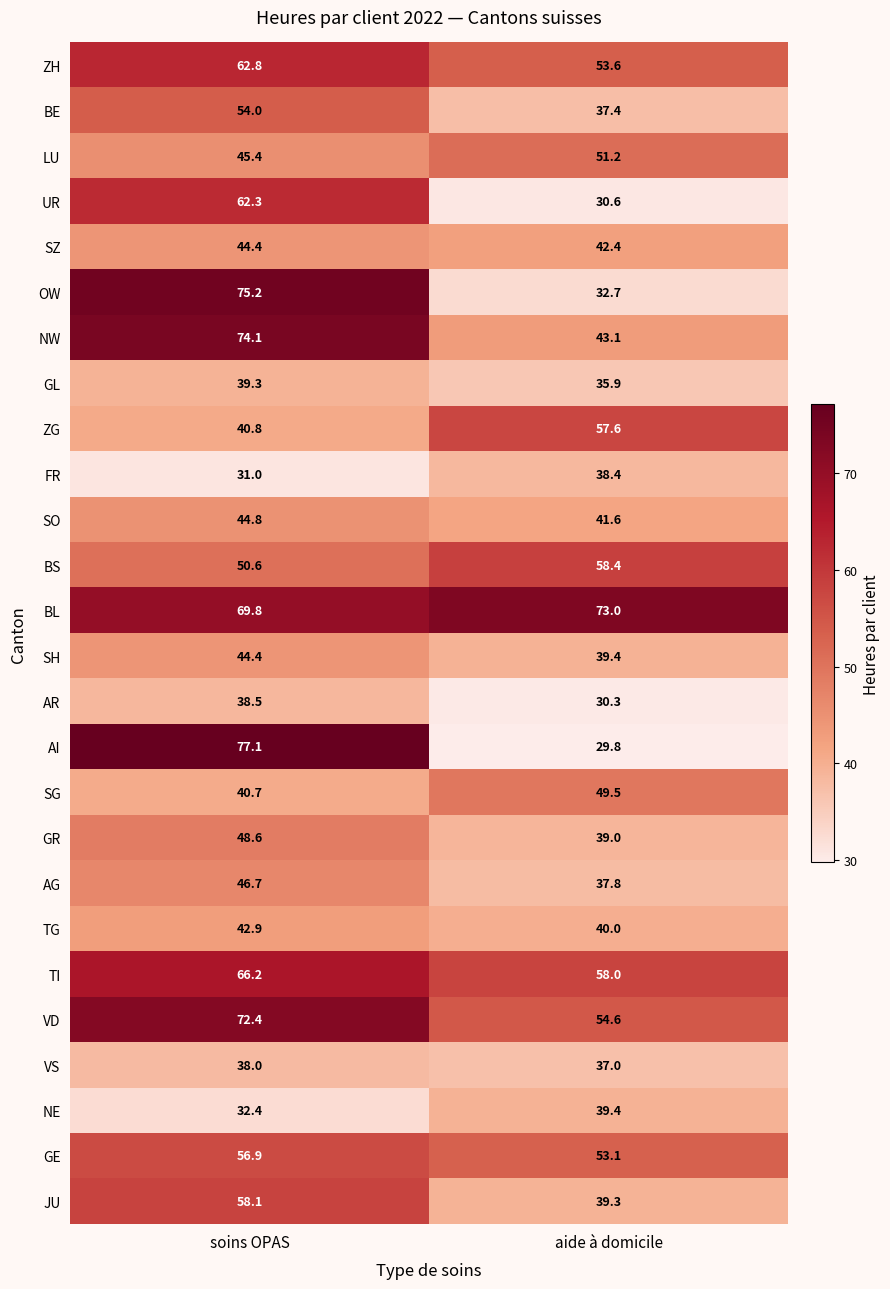

What is the approximate value of AI at soins OPAS?

77.1